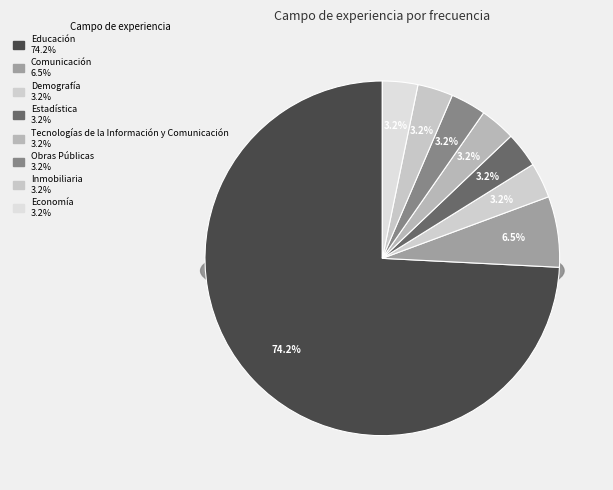

Which slice is the smallest?

Demografía